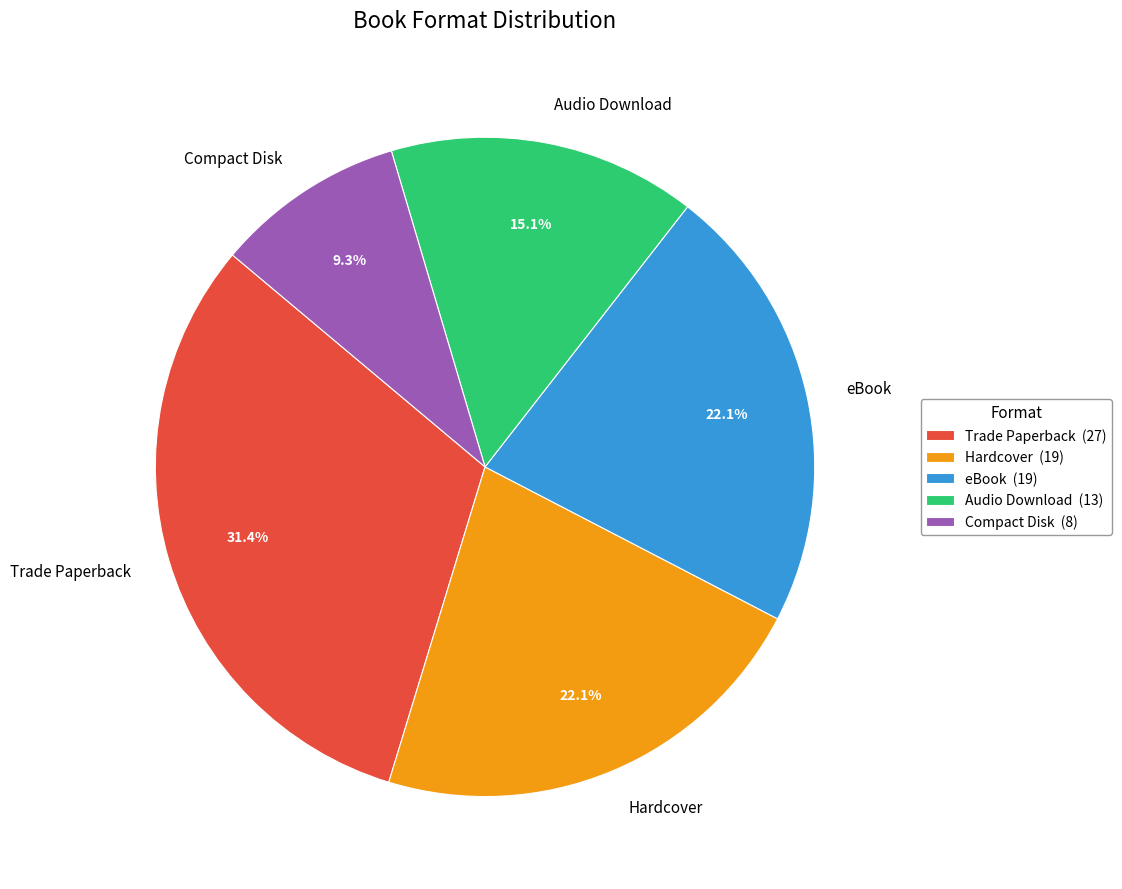

True or false: eBook accounts for 30% of the total.

False